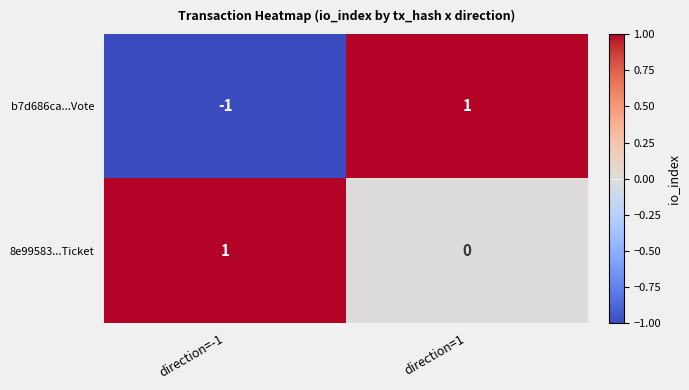

Rank the series at direction=-1 from highest to lowest value.

8e99583...Ticket, b7d686ca...Vote